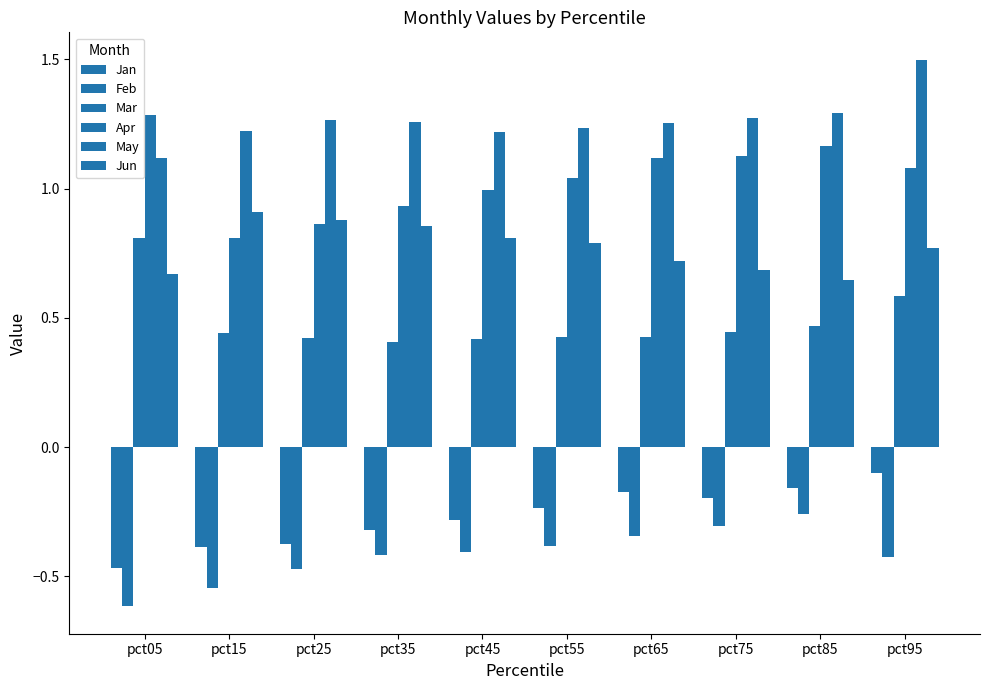

How many series are shown in this chart?

6